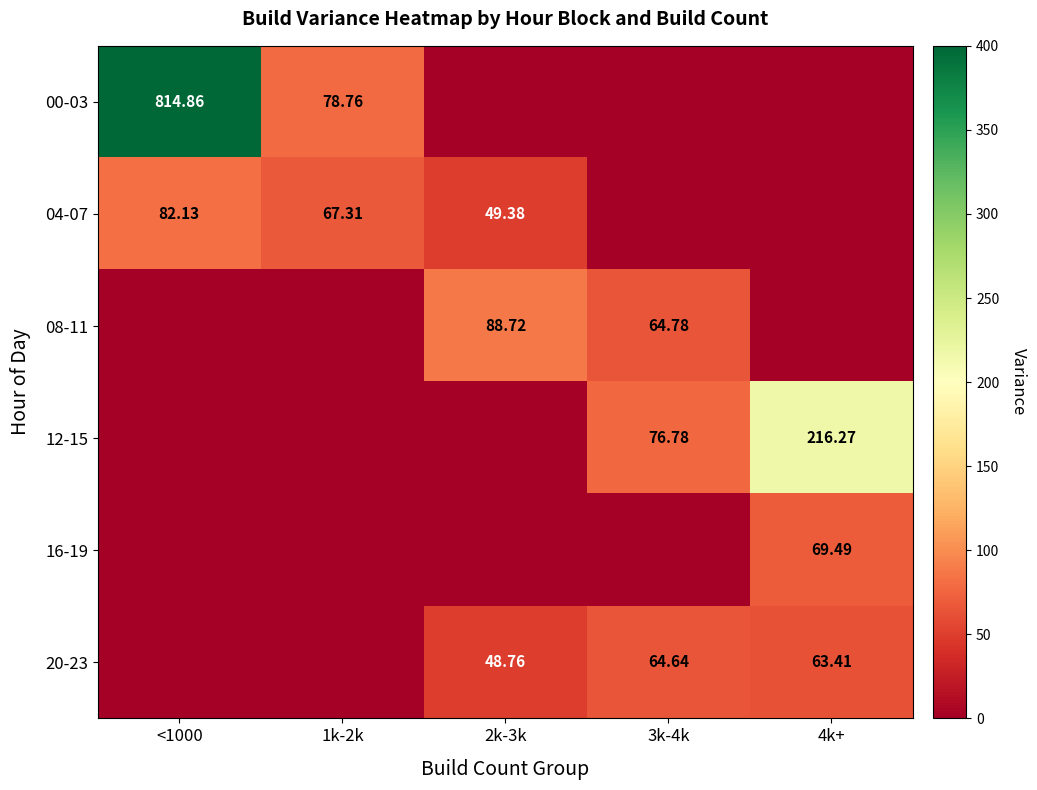

Is the value of 04-07 at 2k-3k greater than the value of 12-15 at 3k-4k?

No